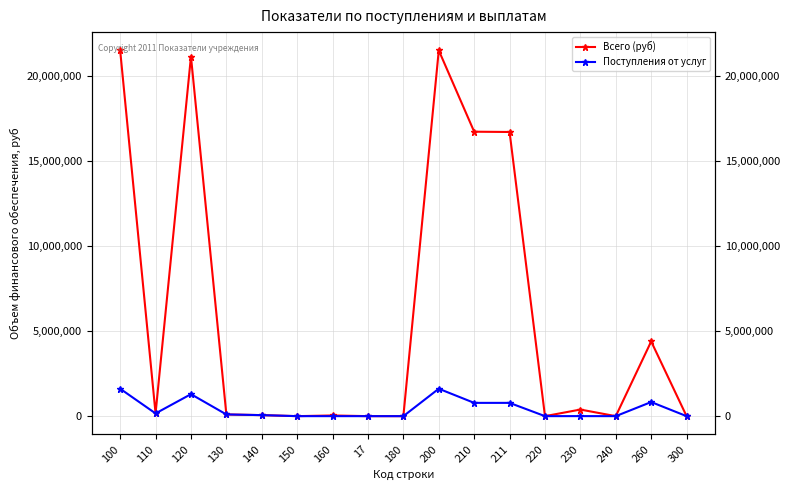

What is the average value of the Поступления от услуг series?

425471